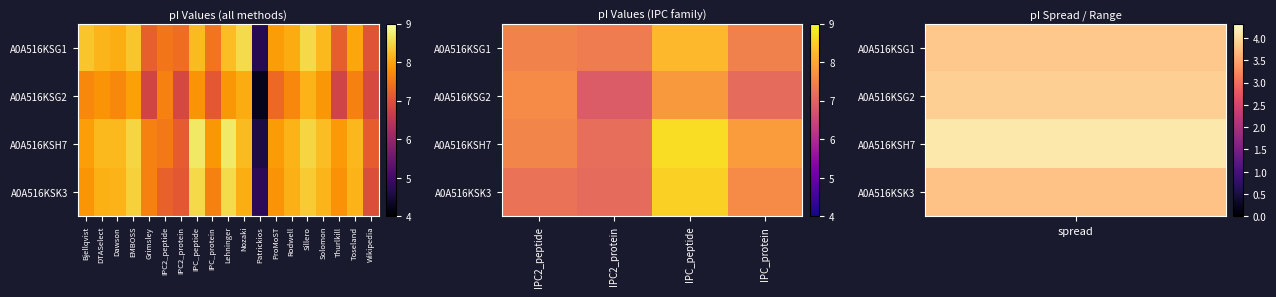

Is it true that A0A516KSG2 equals 3.3 at IPC2_protein?

False